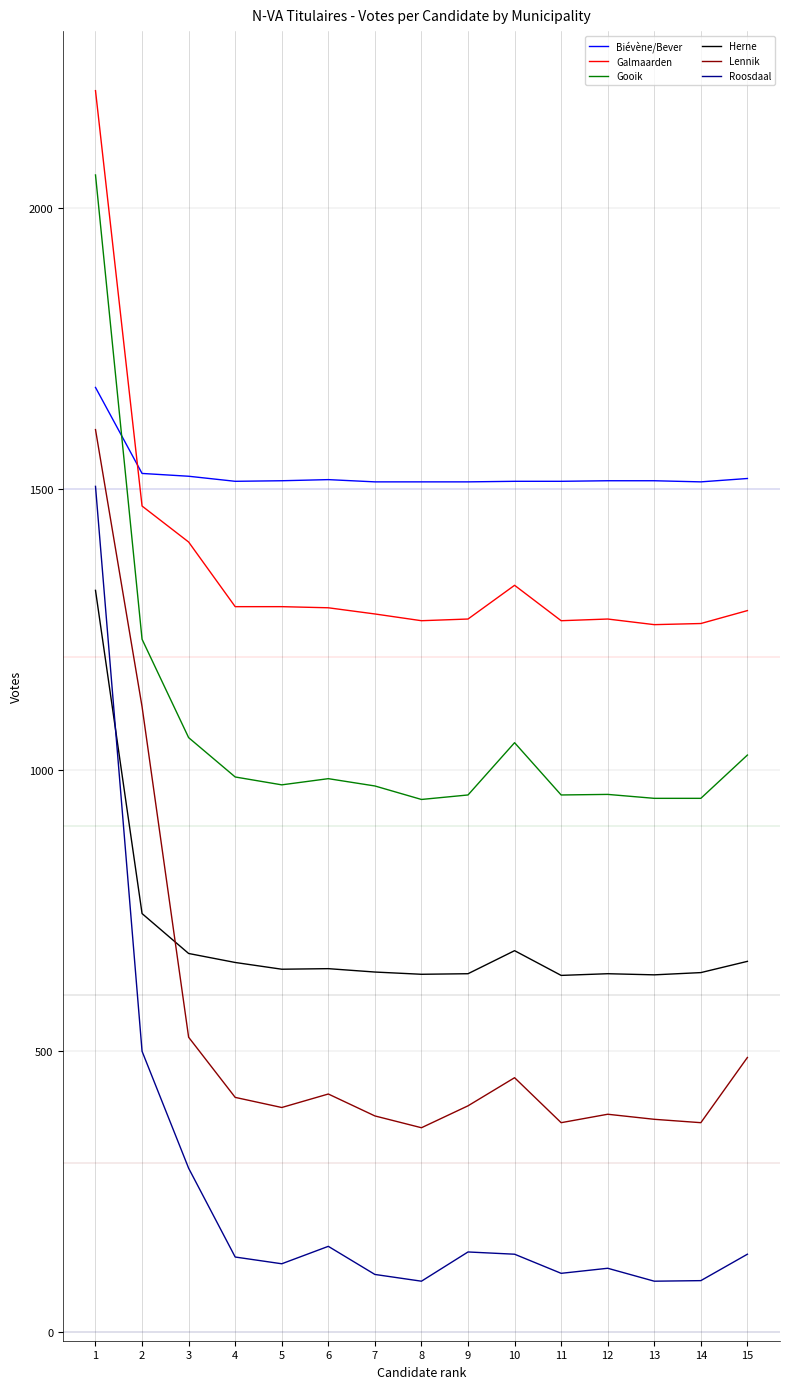

At 5, list the series in order from smallest to largest.

Roosdaal, Lennik, Herne, Gooik, Galmaarden, Biévène/Bever